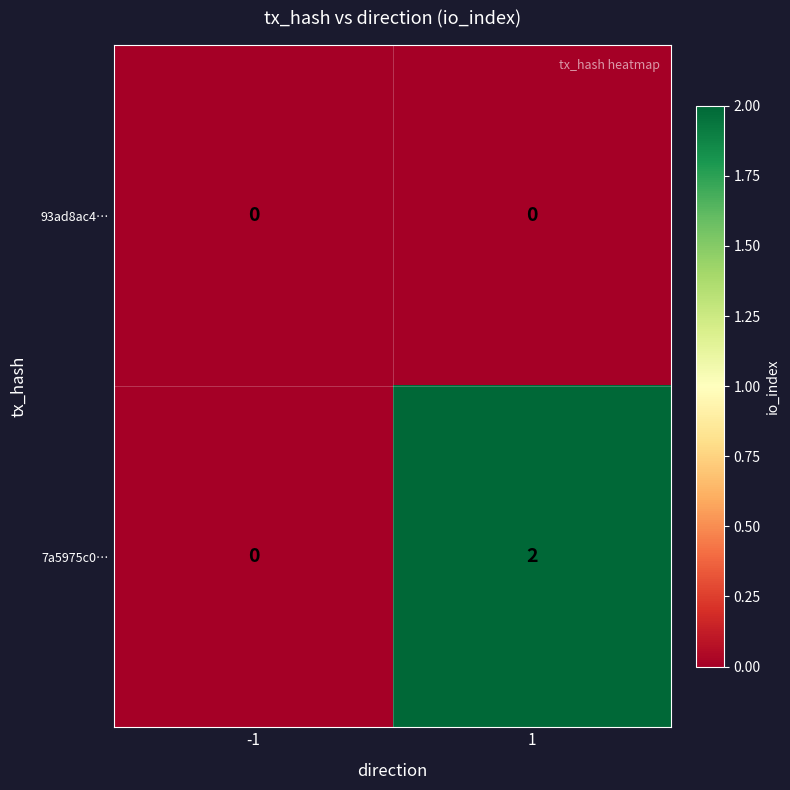

True or false: 7a5975c0… has a value of 1 at 1.

False